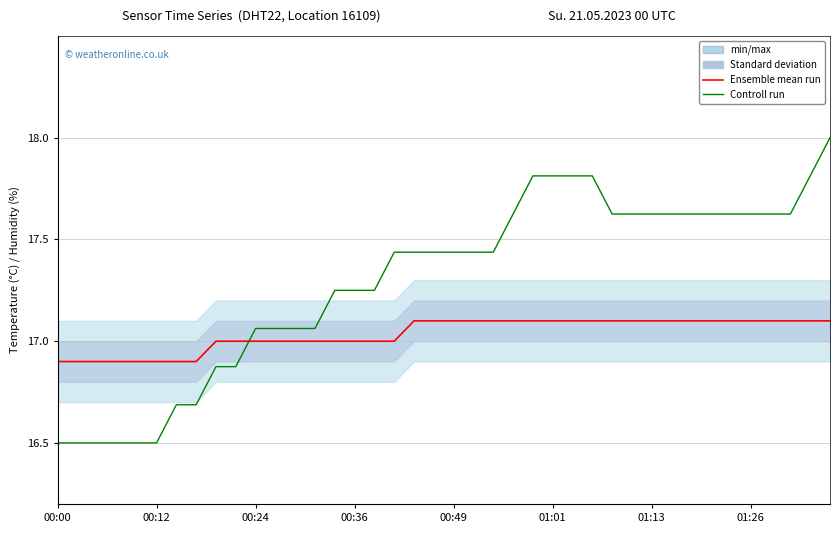

Count the Ensemble mean run values in the range 17 to 18.

32